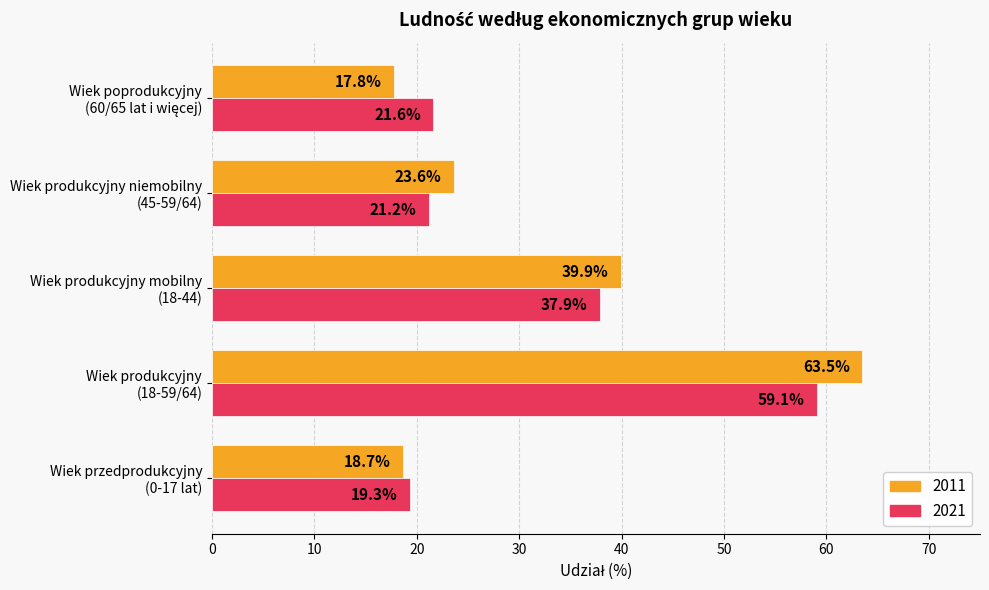

List the series in order of their overall mean, lowest first.

2021, 2011